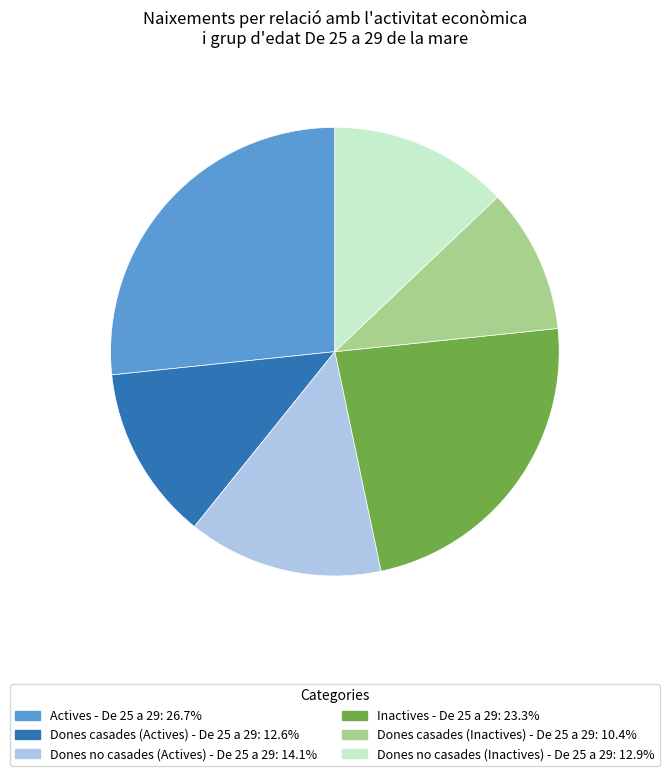

True or false: Dones no casades (Actives) - De 25 a 29 accounts for 14% of the total.

True